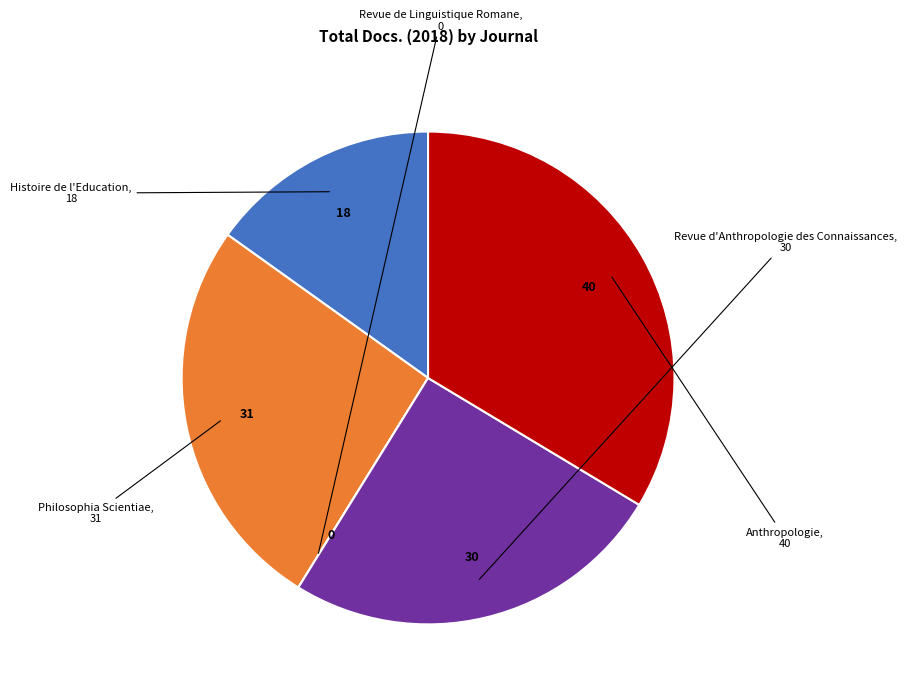

Is there a majority slice in this chart?

No